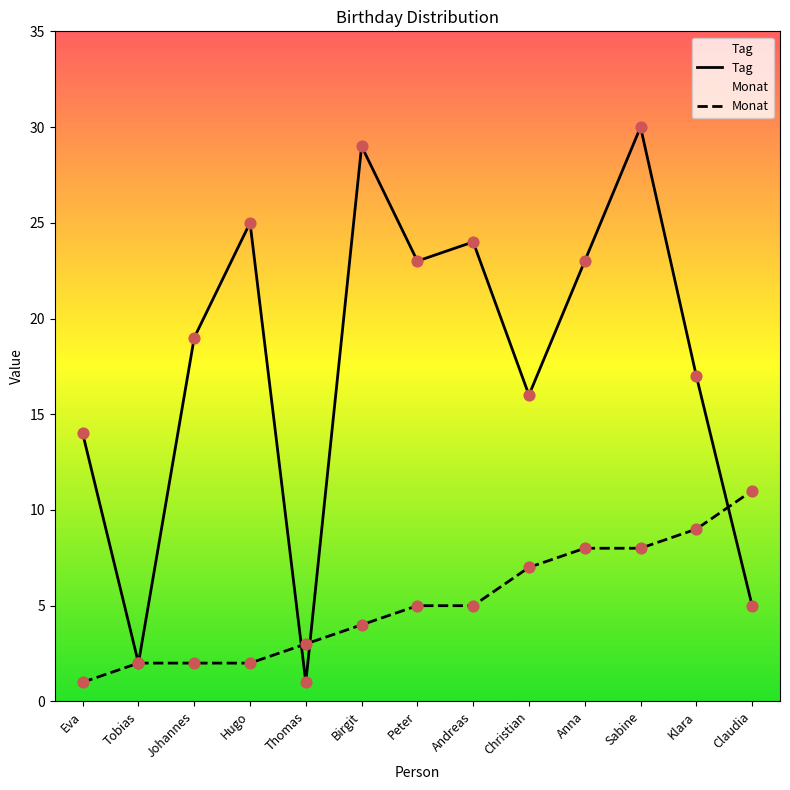

What are all the series names shown in the legend?

Tag, Monat